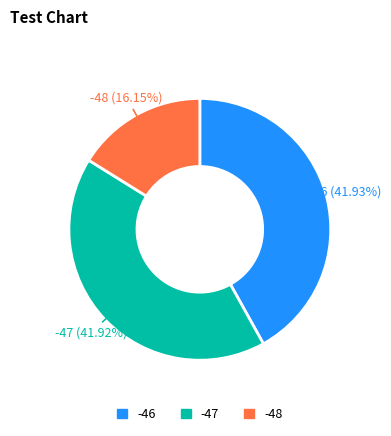

Does any single category account for the majority?

No